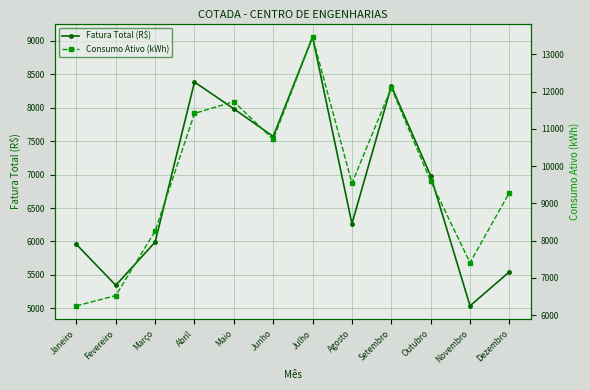

Rank the series by their average value, from highest to lowest.

Consumo Ativo (kWh), Fatura Total (R$)